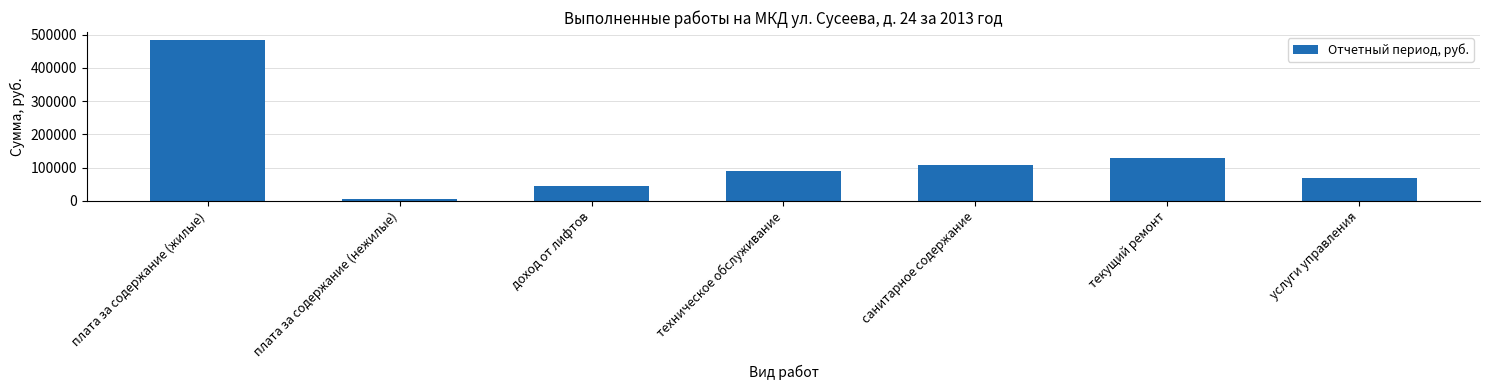

Reading right to left, extract all data points from this chart.

69448.3	128193.0	109478.1	90675.4	46052.7	4778.2	483386.6